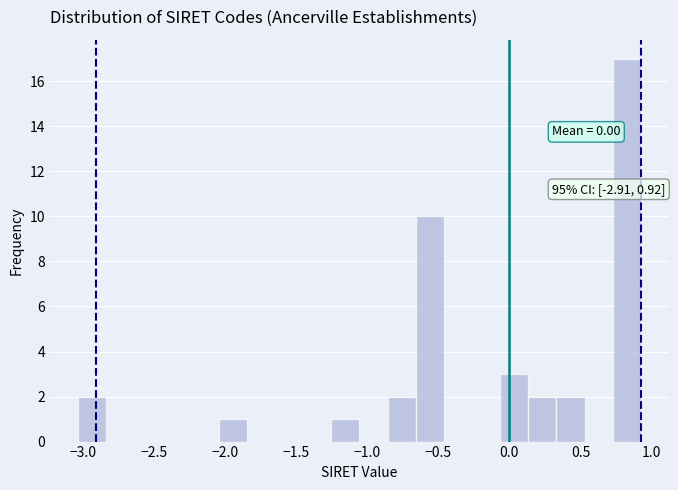

Around what value on the x-axis is the tallest bar? Give the approximate position of its centre, as read against the axis.

0.85